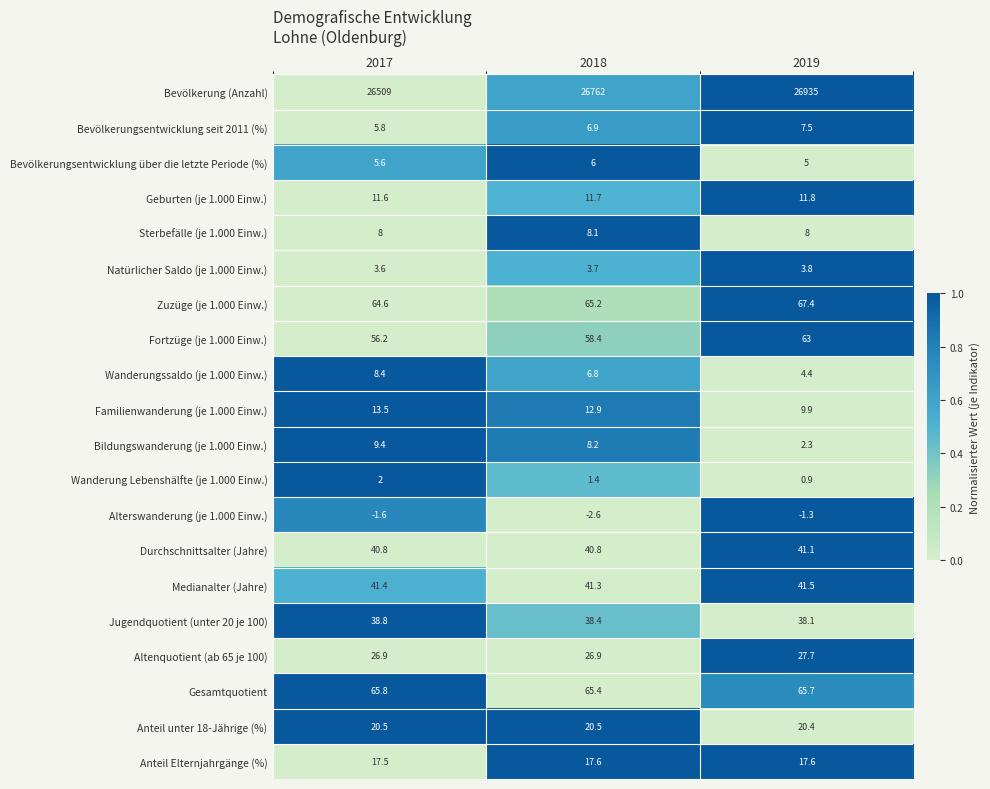

True or false: Gesamtquotient has a value of 65.7 at 2019.

True